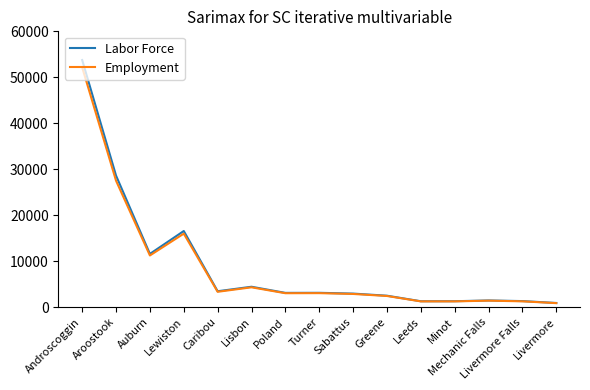

At which label does Labor Force first exceed 3110?

Androscoggin